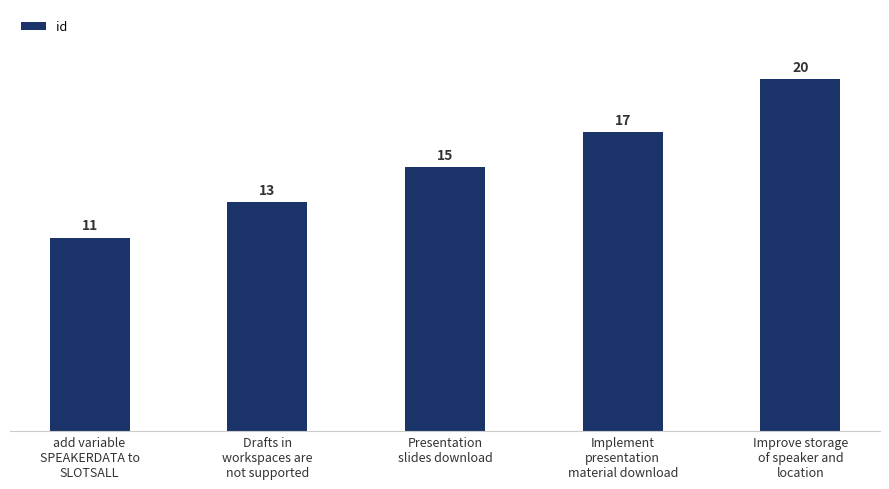

How many data points are less than 15?

2